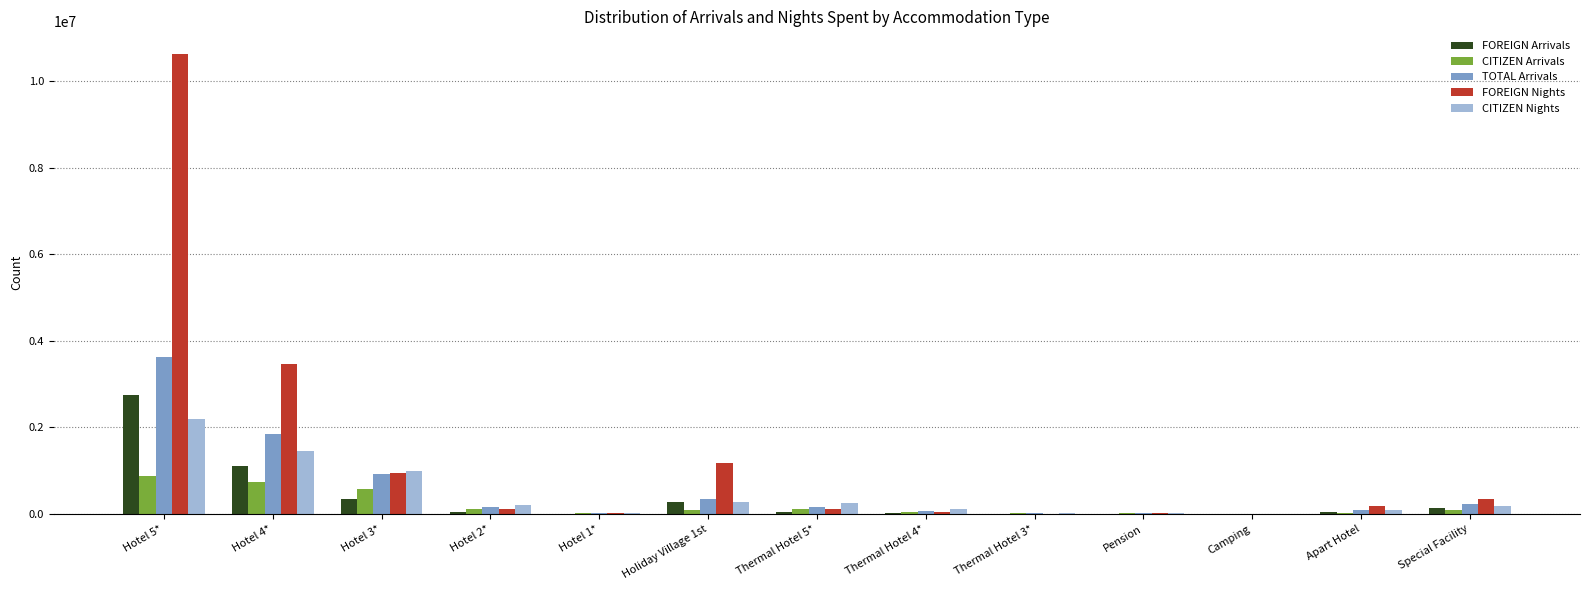

How many categories are shown in the chart?

13